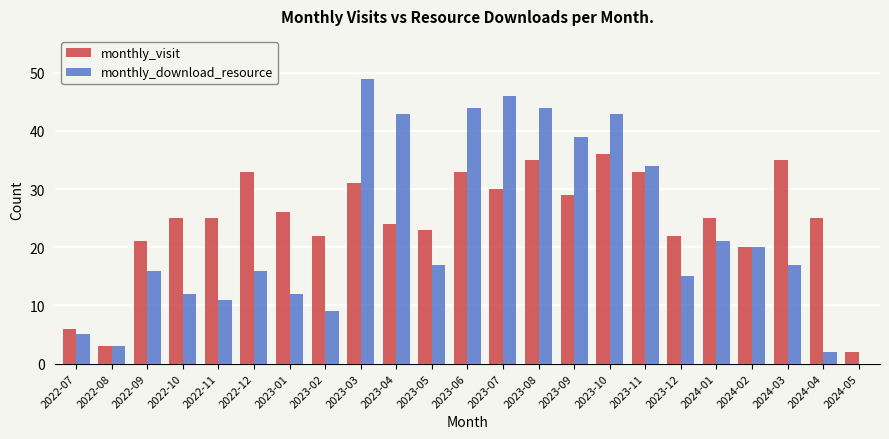

What are all the series names shown in the legend?

monthly_visit, monthly_download_resource